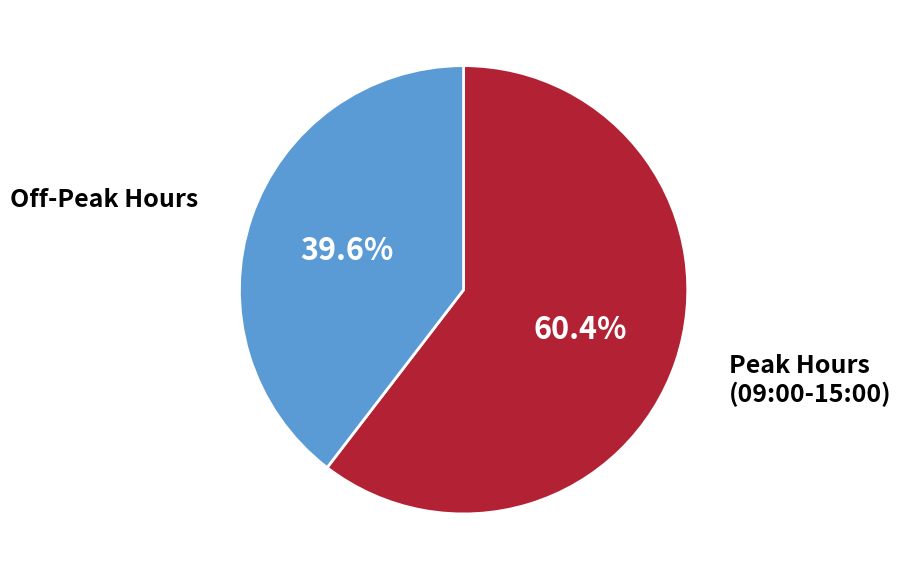

Rank the categories by value from lowest to highest.

Off-Peak Hours, Peak Hours (09:00-15:00)